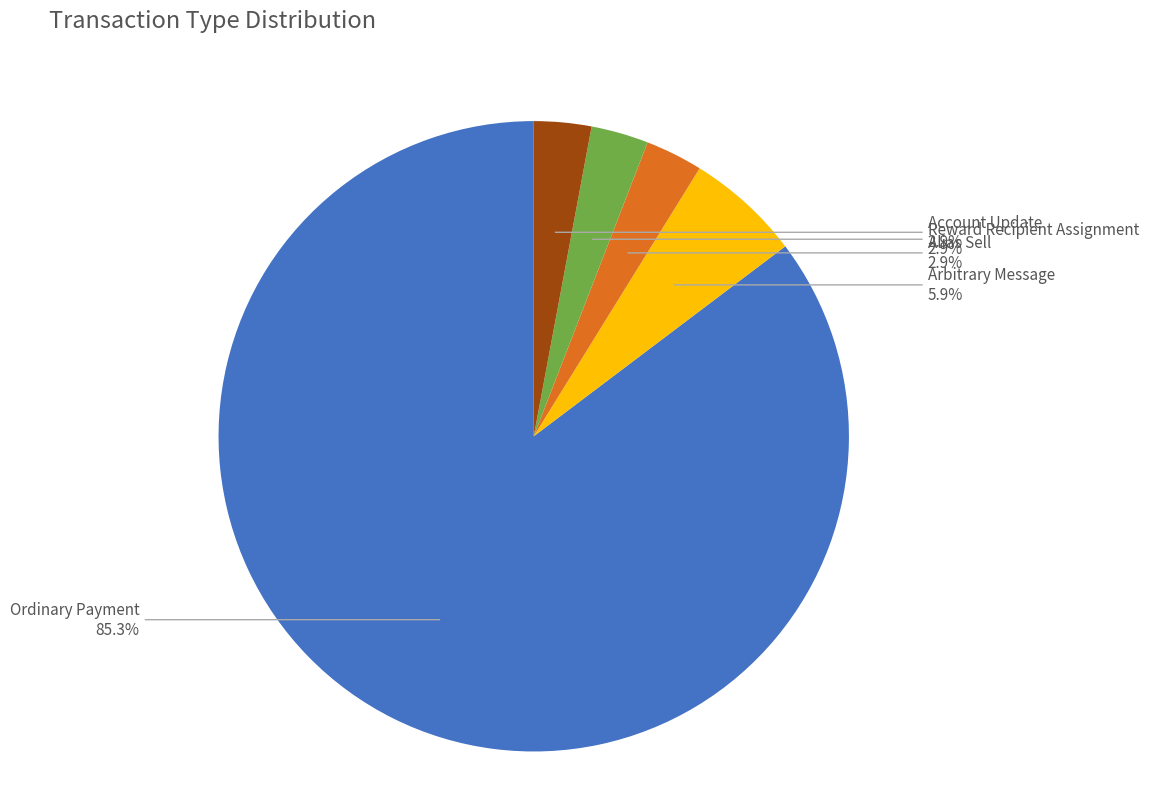

Is there a majority slice in this chart?

Yes